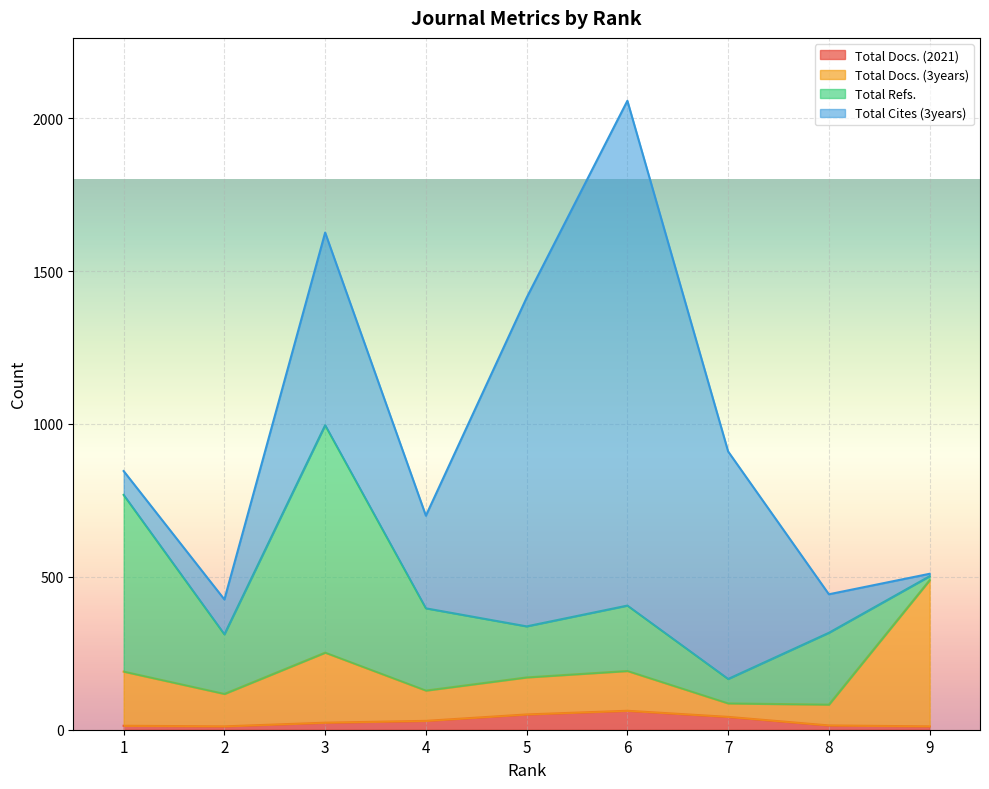

Which category has the lowest value in the Total Docs. (2021) series?

2